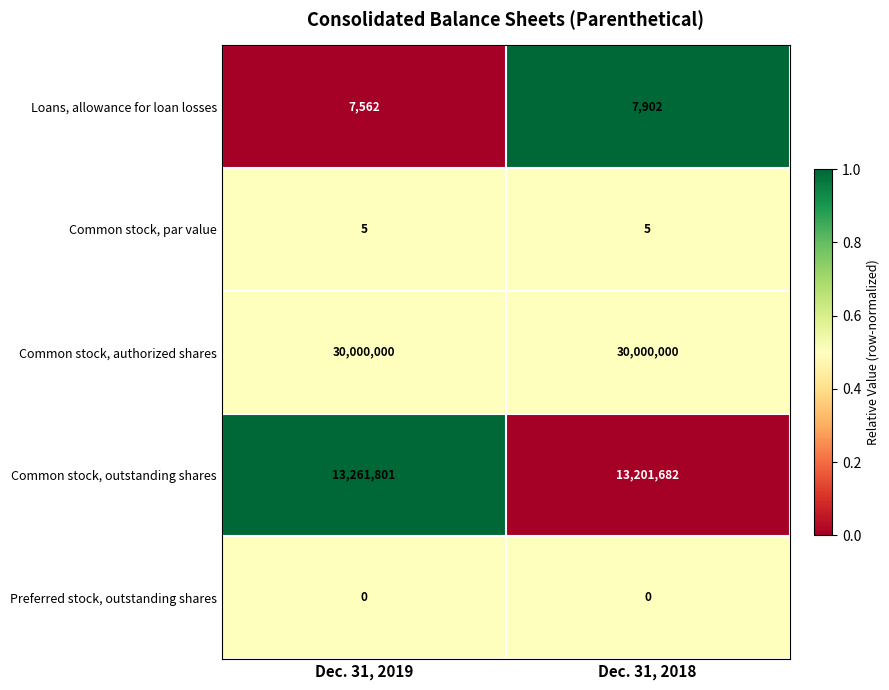

At how many categories does at least one series exceed 0?

2